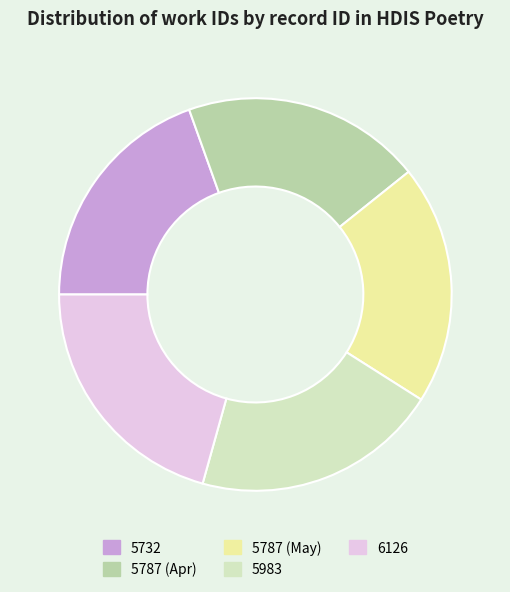

Approximately how many times larger is the value at 5787 (May) compared to 6126?

1.0